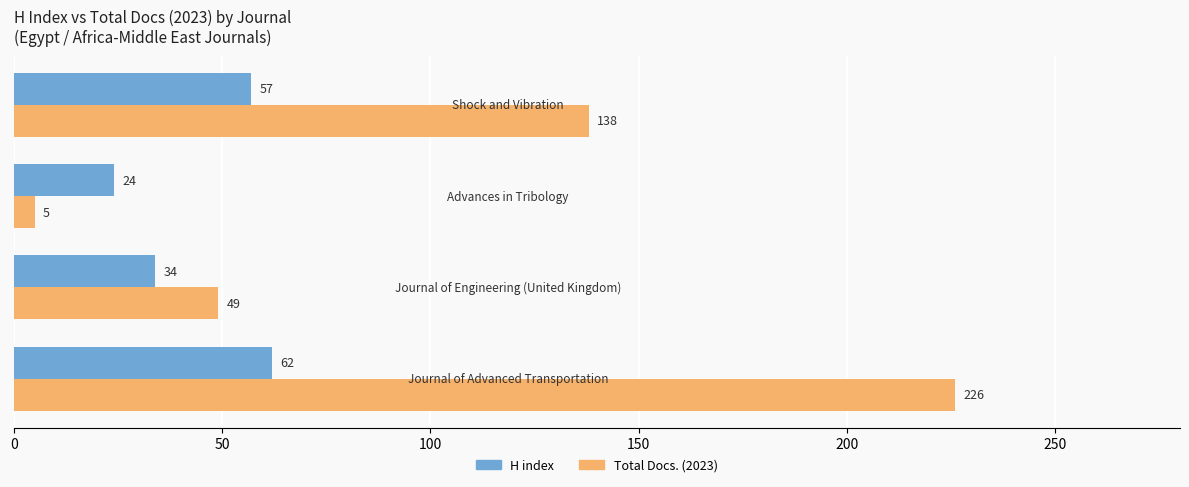

Count the H index values in the range 34 to 62.

3